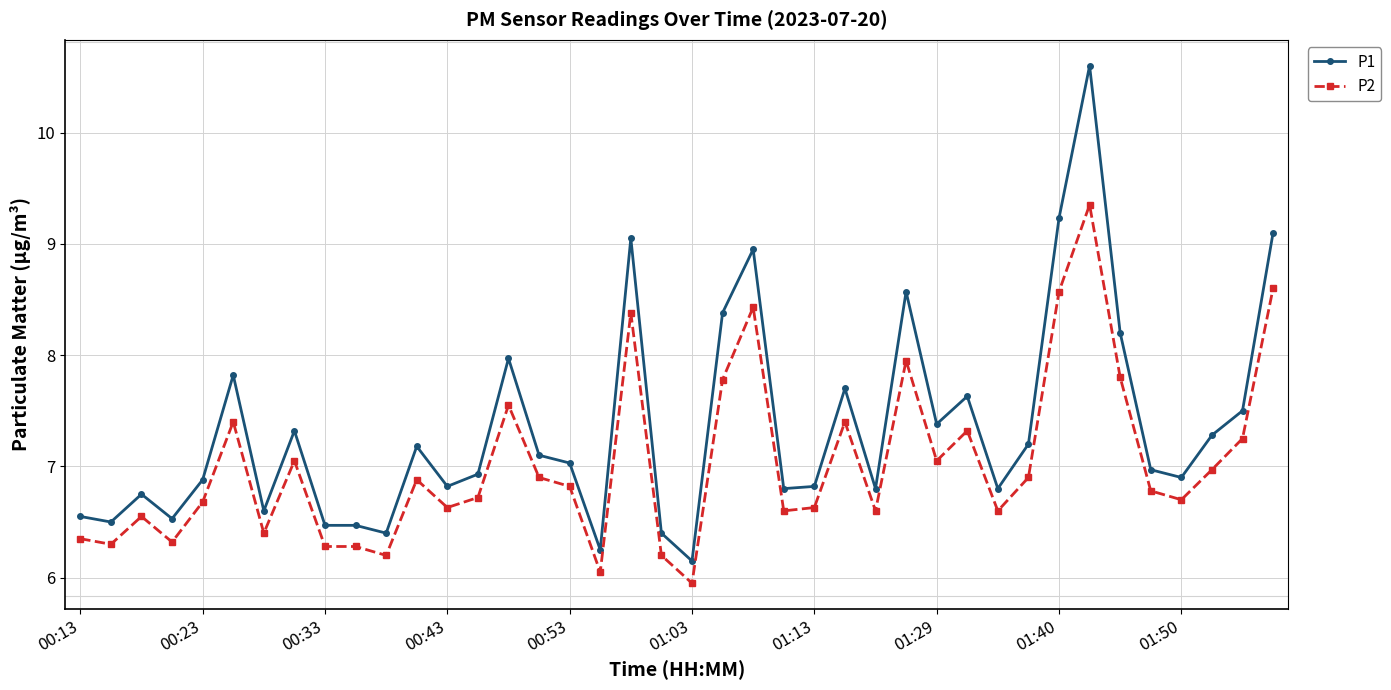

What is the value of the P1 point at the 24th from the left?

6.8